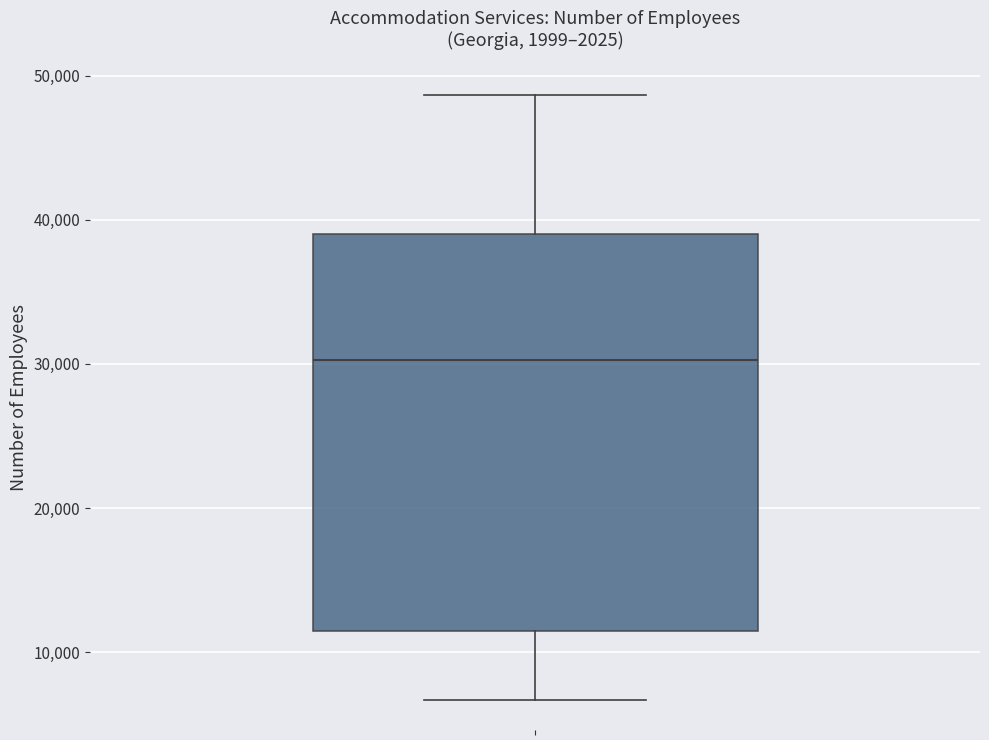

Transcribe this box plot: give where the median line is, the range the box spans, and where the two whiskers end, as read against the y-axis. The values are not printed on the chart, so give them approximately, as read against the axis.

median 30000, box 11000 to 39000, whiskers 7000 to 49000